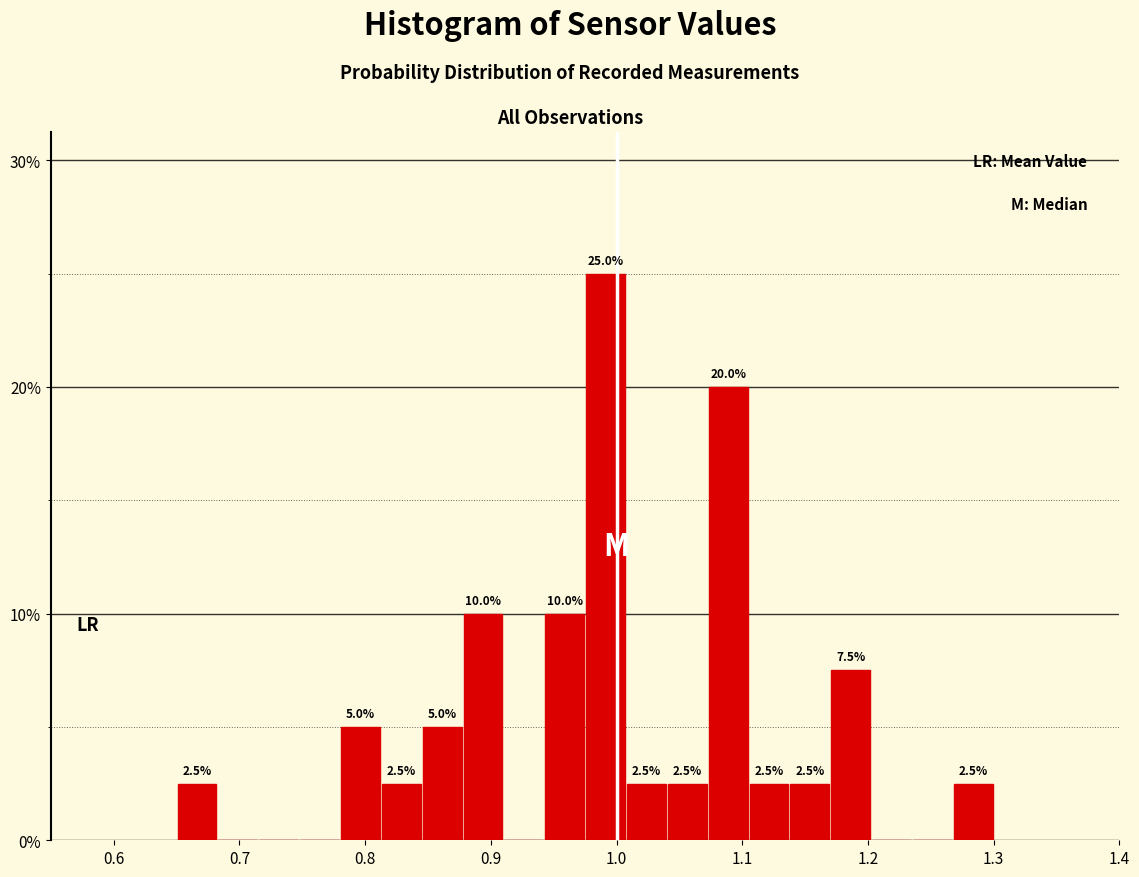

Read against the x-axis, roughly where is the centre of the tallest bar?

0.99